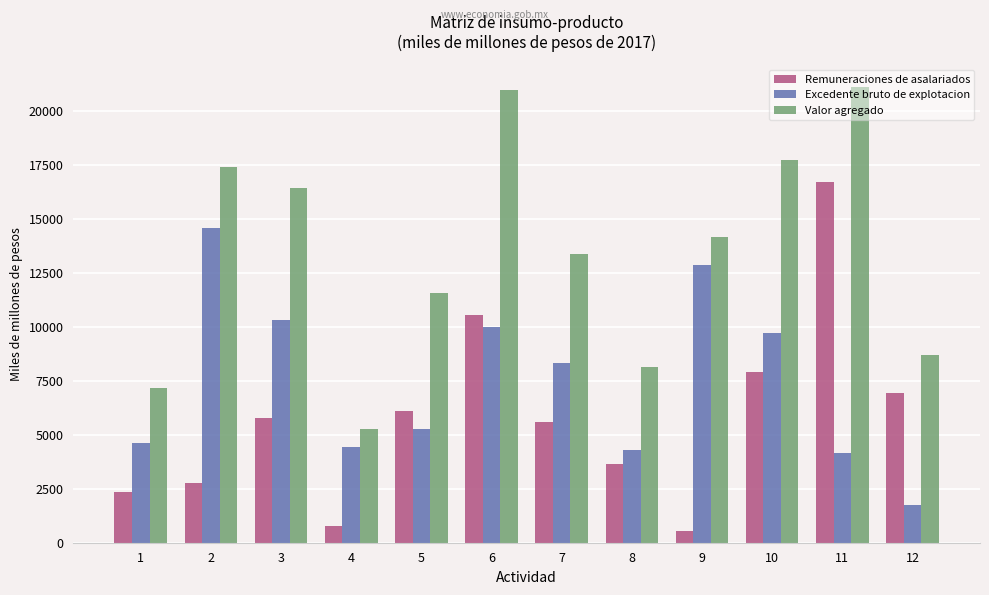

What is the sum of all Valor agregado values?

161996.8